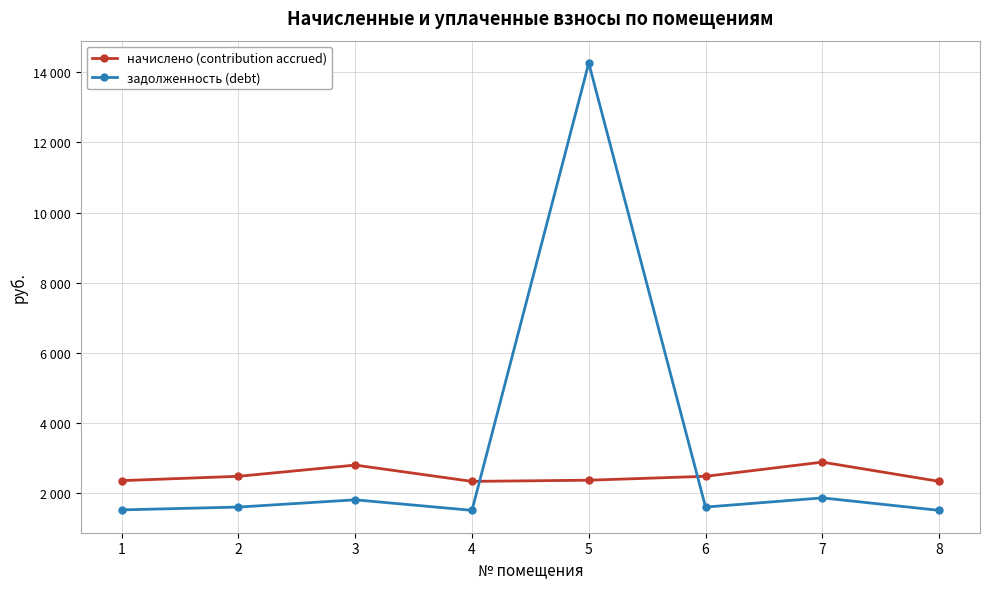

Which series changed the most between 2 and 3?

начислено (contribution accrued)